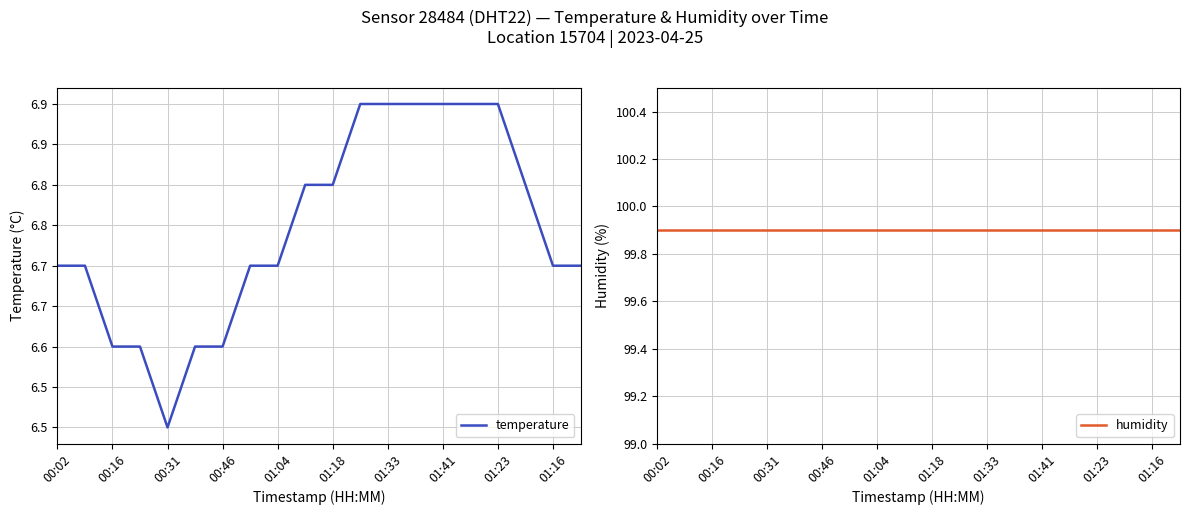

What is the sum of the temperature values at 13 and 17?

13.7